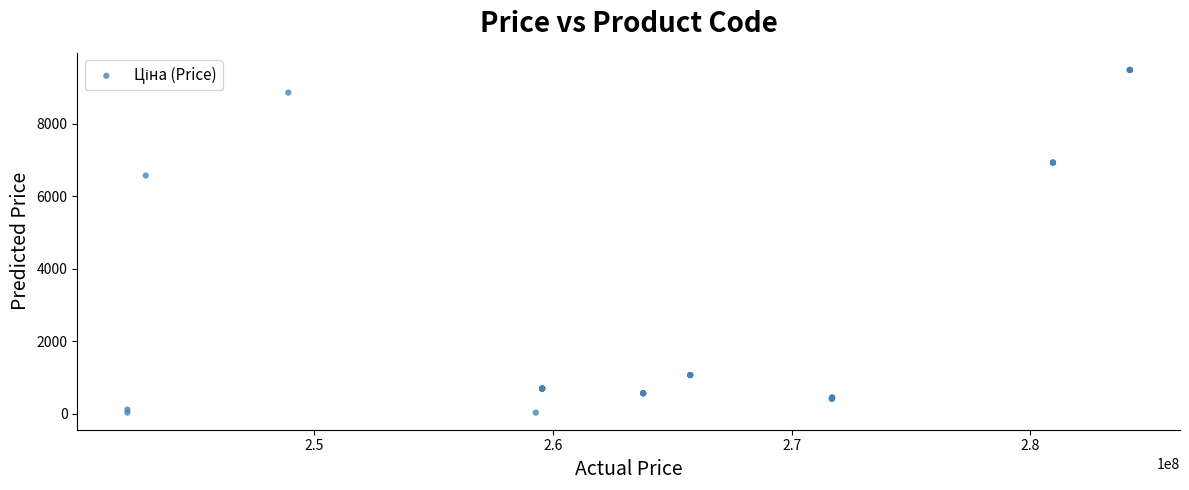

What Y value in the scatter plot is closest to 4755?

6568.8